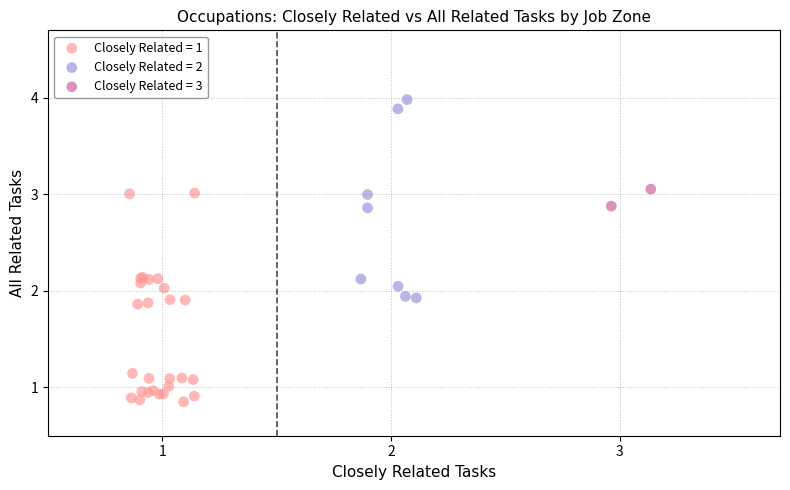

What are all the series names shown in the legend?

Closely Related = 1, Closely Related = 2, Closely Related = 3